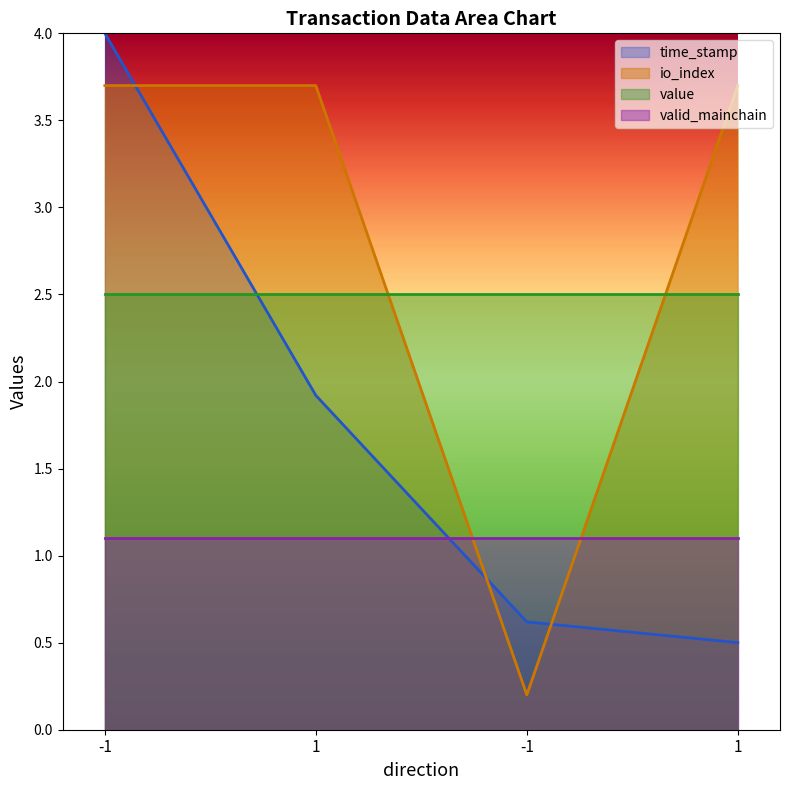

At how many categories does at least one series exceed 3?

3